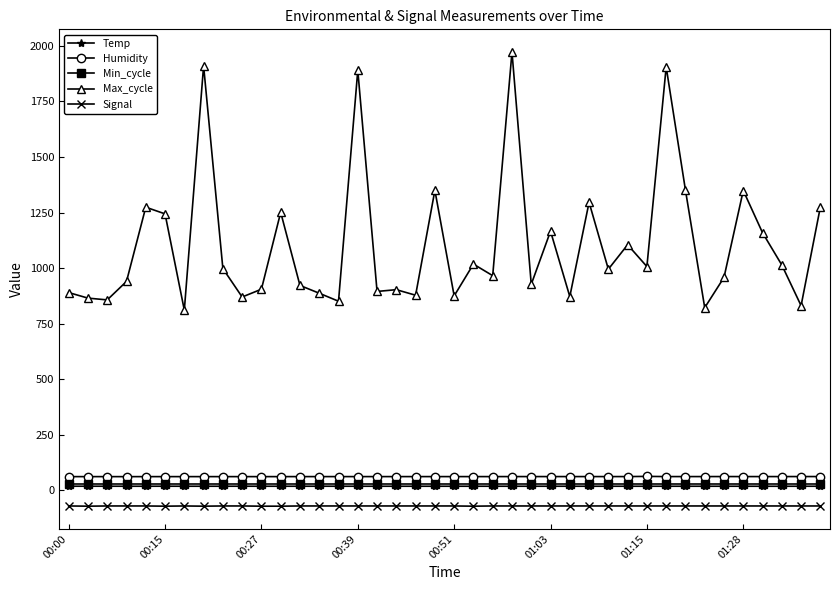

Which series has the largest total across all categories?

Max_cycle